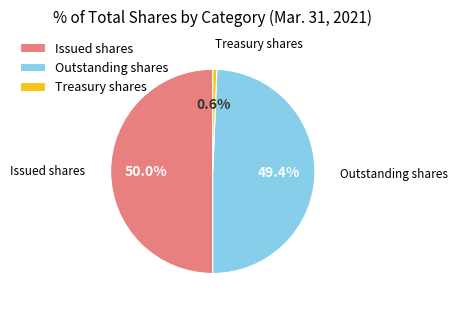

What is the ratio of the value at Issued shares to the value at Treasury shares?

78.6